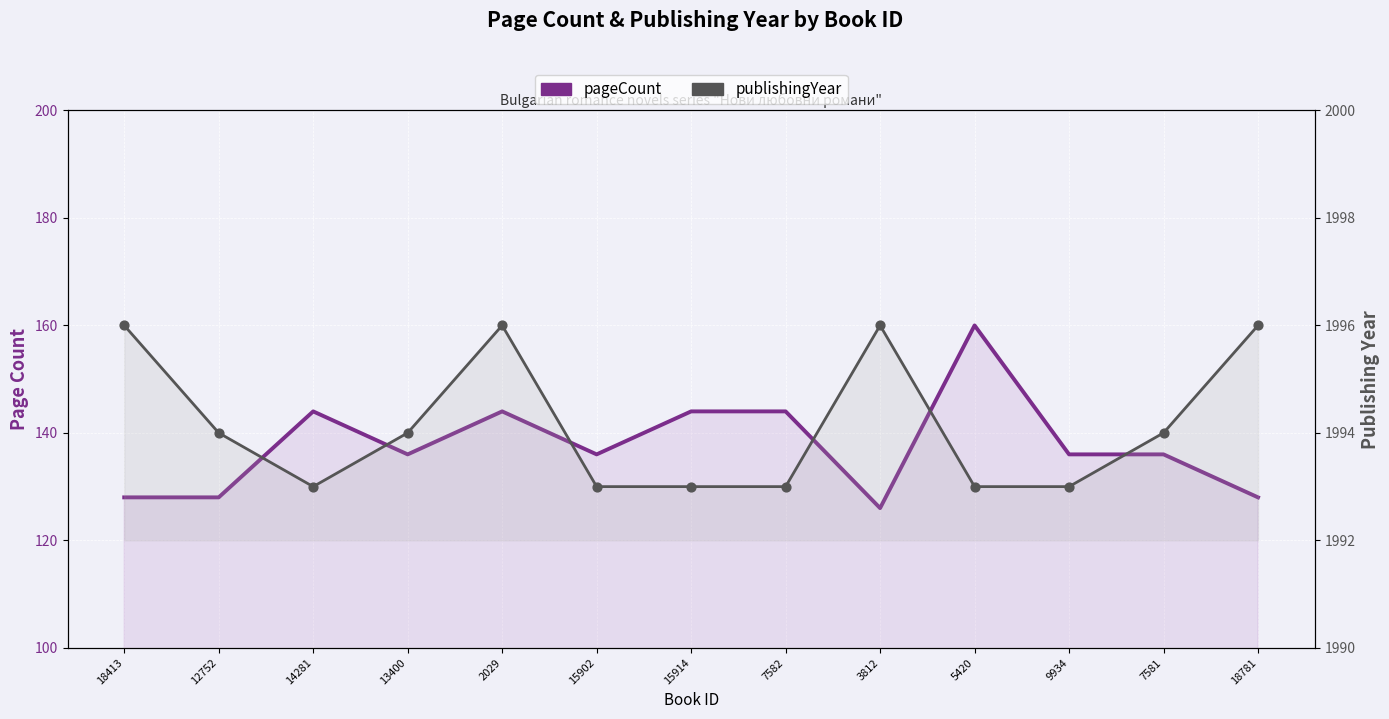

Which series has the largest total across all categories?

publishingYear